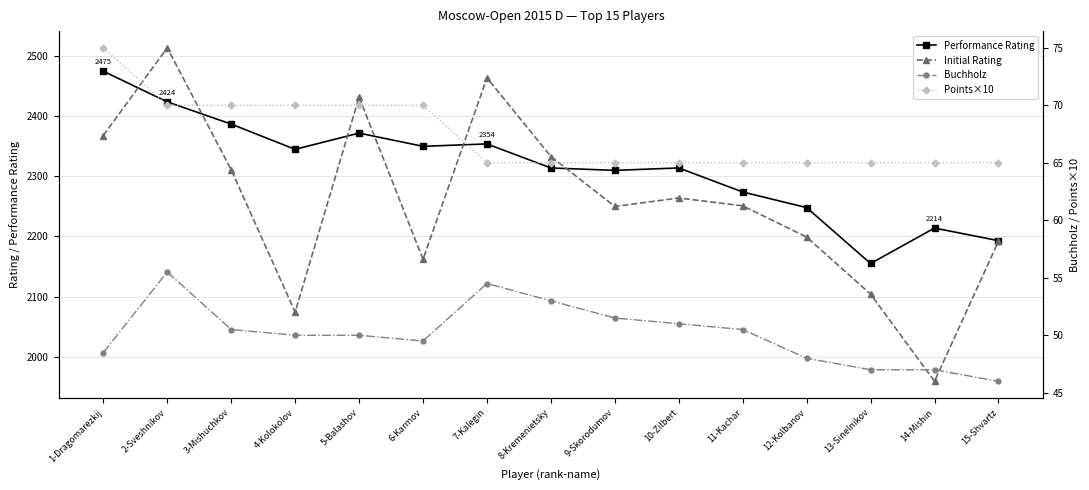

Is it true that Points×10 equals 65.0 at 7-Kalegin?

True